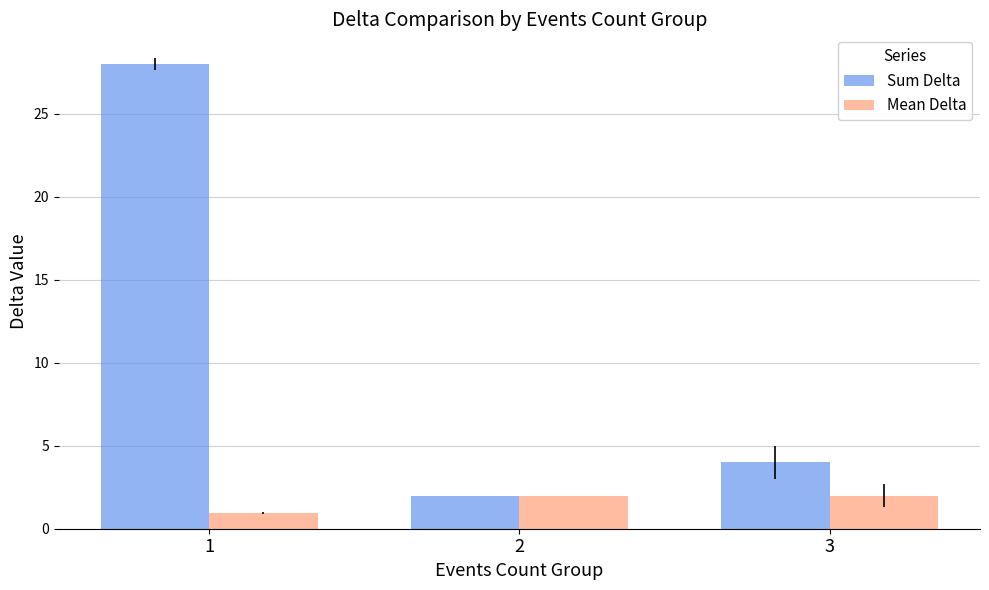

Reading right to left, extract all data points from this chart.

Sum Delta: 3=4.0	2=2.0	1=28.0
Mean Delta: 3=2.0	2=2.0	1=0.9